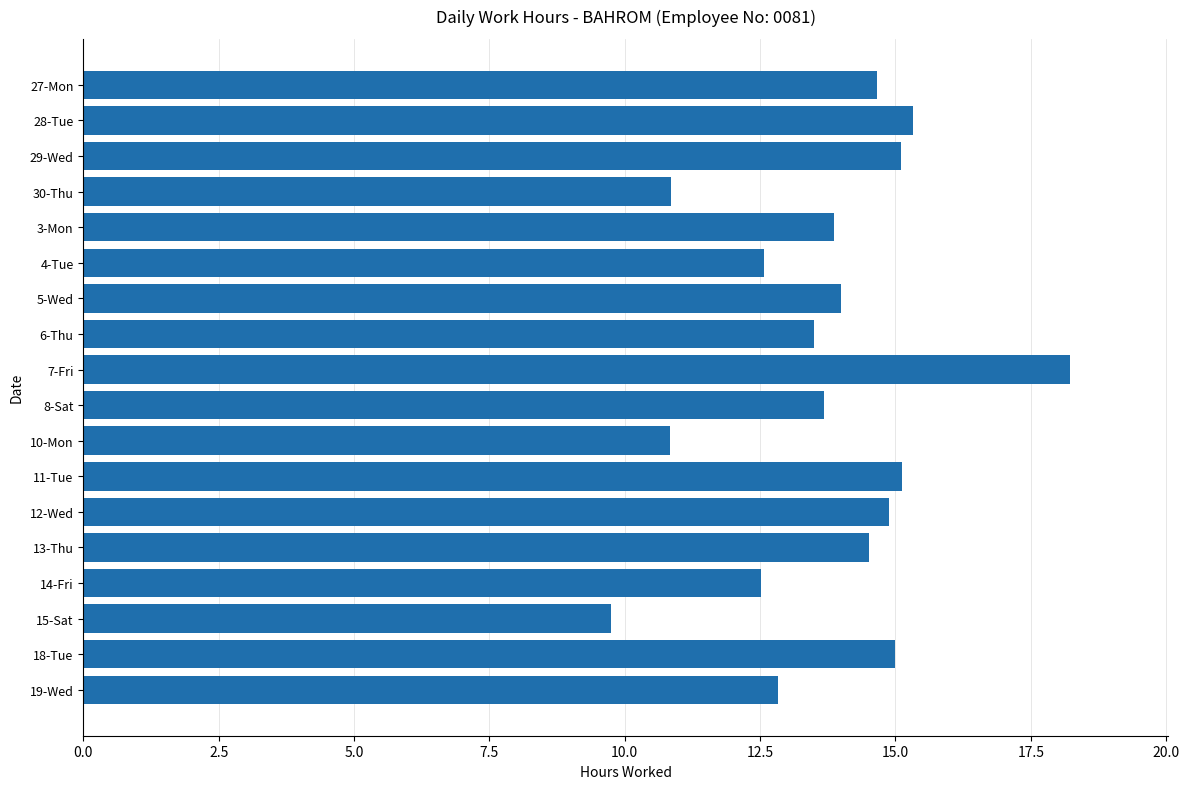

The chart shows a value of 20.9 at 4-Tue. True or false?

False